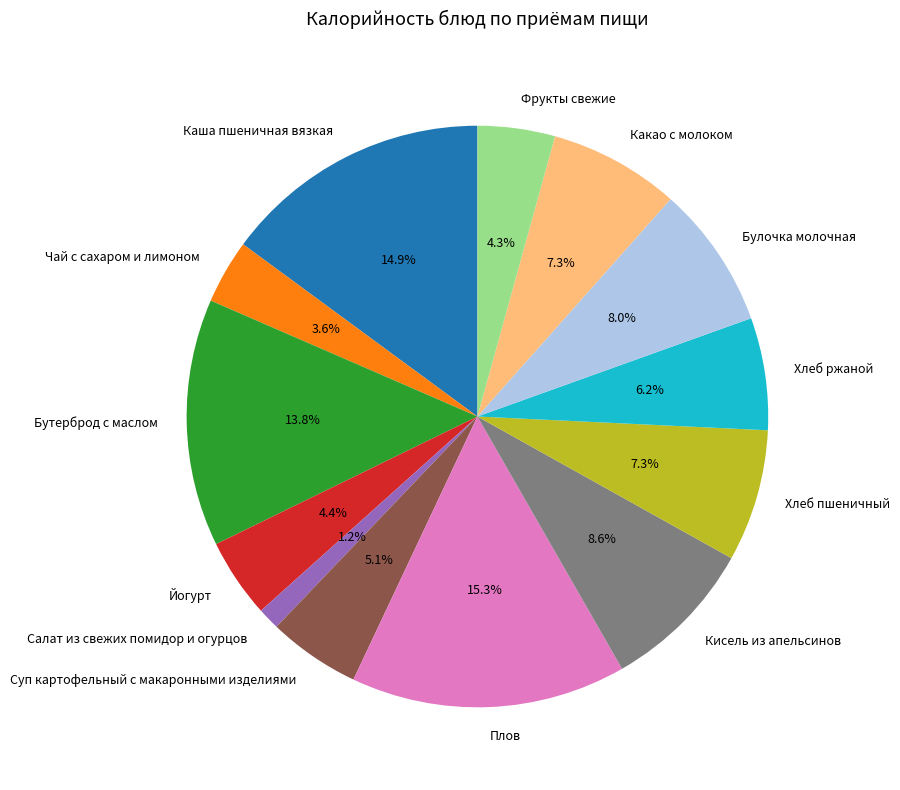

Count the number of slices in the pie.

13